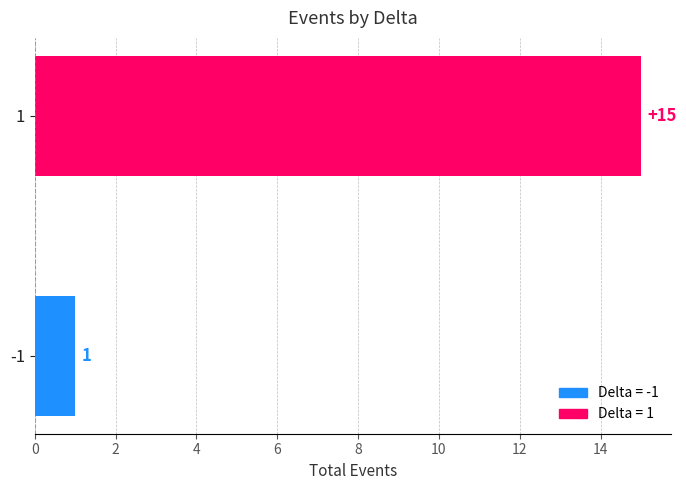

Approximately how many times larger is the value at 1 compared to -1?

15.0